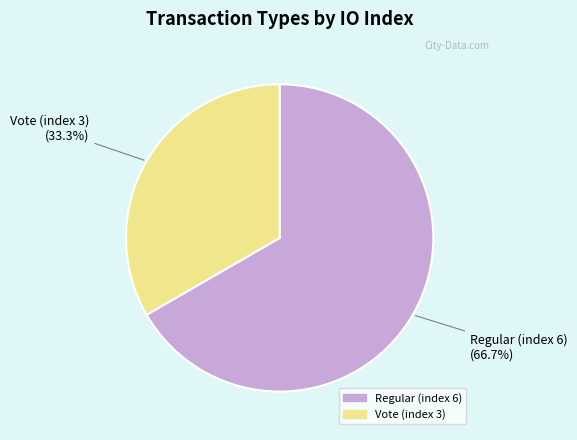

What is the smallest slice in the pie chart?

Vote (index 3)